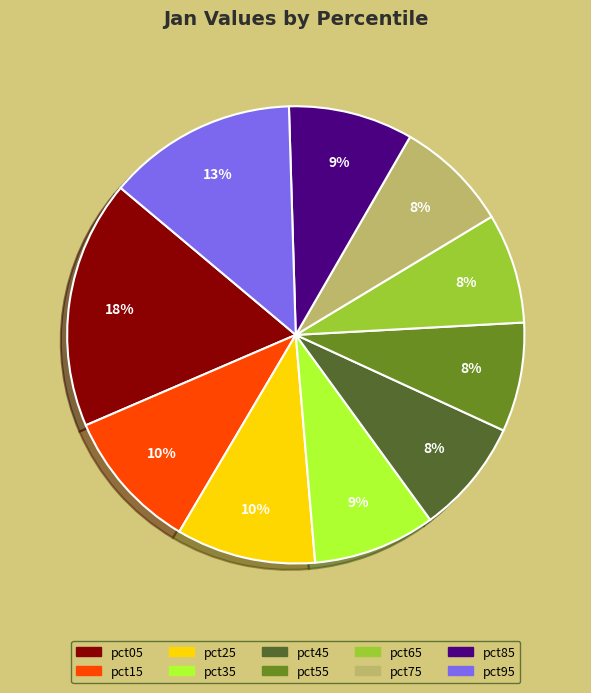

Which category has the biggest portion of the pie?

pct05